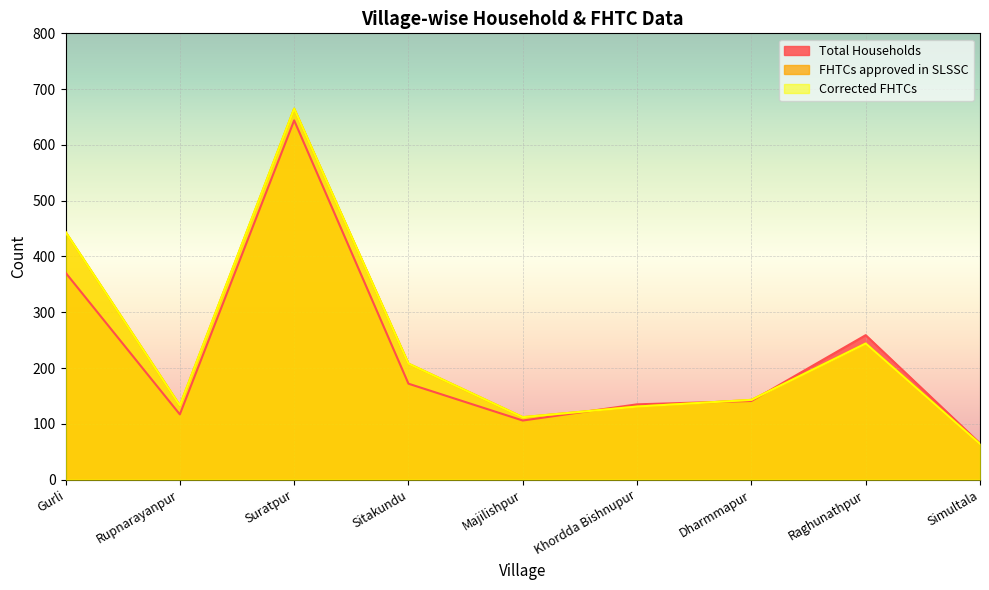

Reading left to right, what are all the values shown in this chart?

Total Households: Gurli=371	Rupnarayanpur=117	Suratpur=644	Sitakundu=172	Majilishpur=106	Khordda Bishnupur=135	Dharmmapur=141	Raghunathpur=259	Simultala=65
FHTCs approved in SLSSC: Gurli=444	Rupnarayanpur=133	Suratpur=665	Sitakundu=208	Majilishpur=112	Khordda Bishnupur=131	Dharmmapur=143	Raghunathpur=244	Simultala=64
Corrected FHTCs: Gurli=444	Rupnarayanpur=133	Suratpur=665	Sitakundu=208	Majilishpur=112	Khordda Bishnupur=131	Dharmmapur=143	Raghunathpur=244	Simultala=64